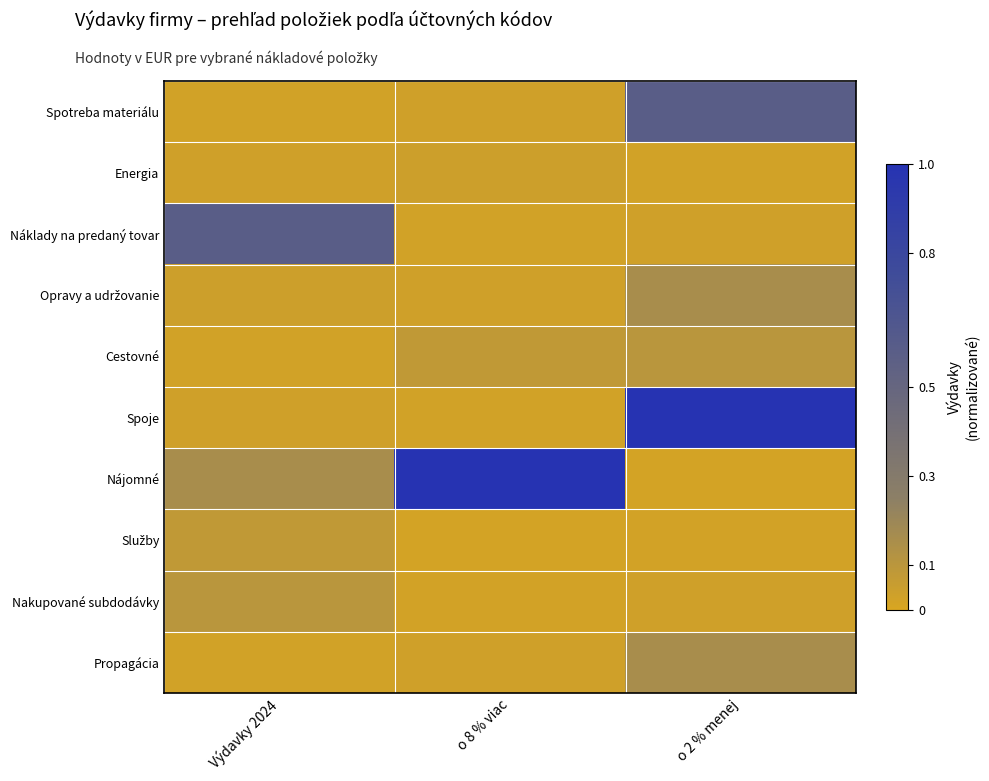

What is the greatest value displayed?

1.0